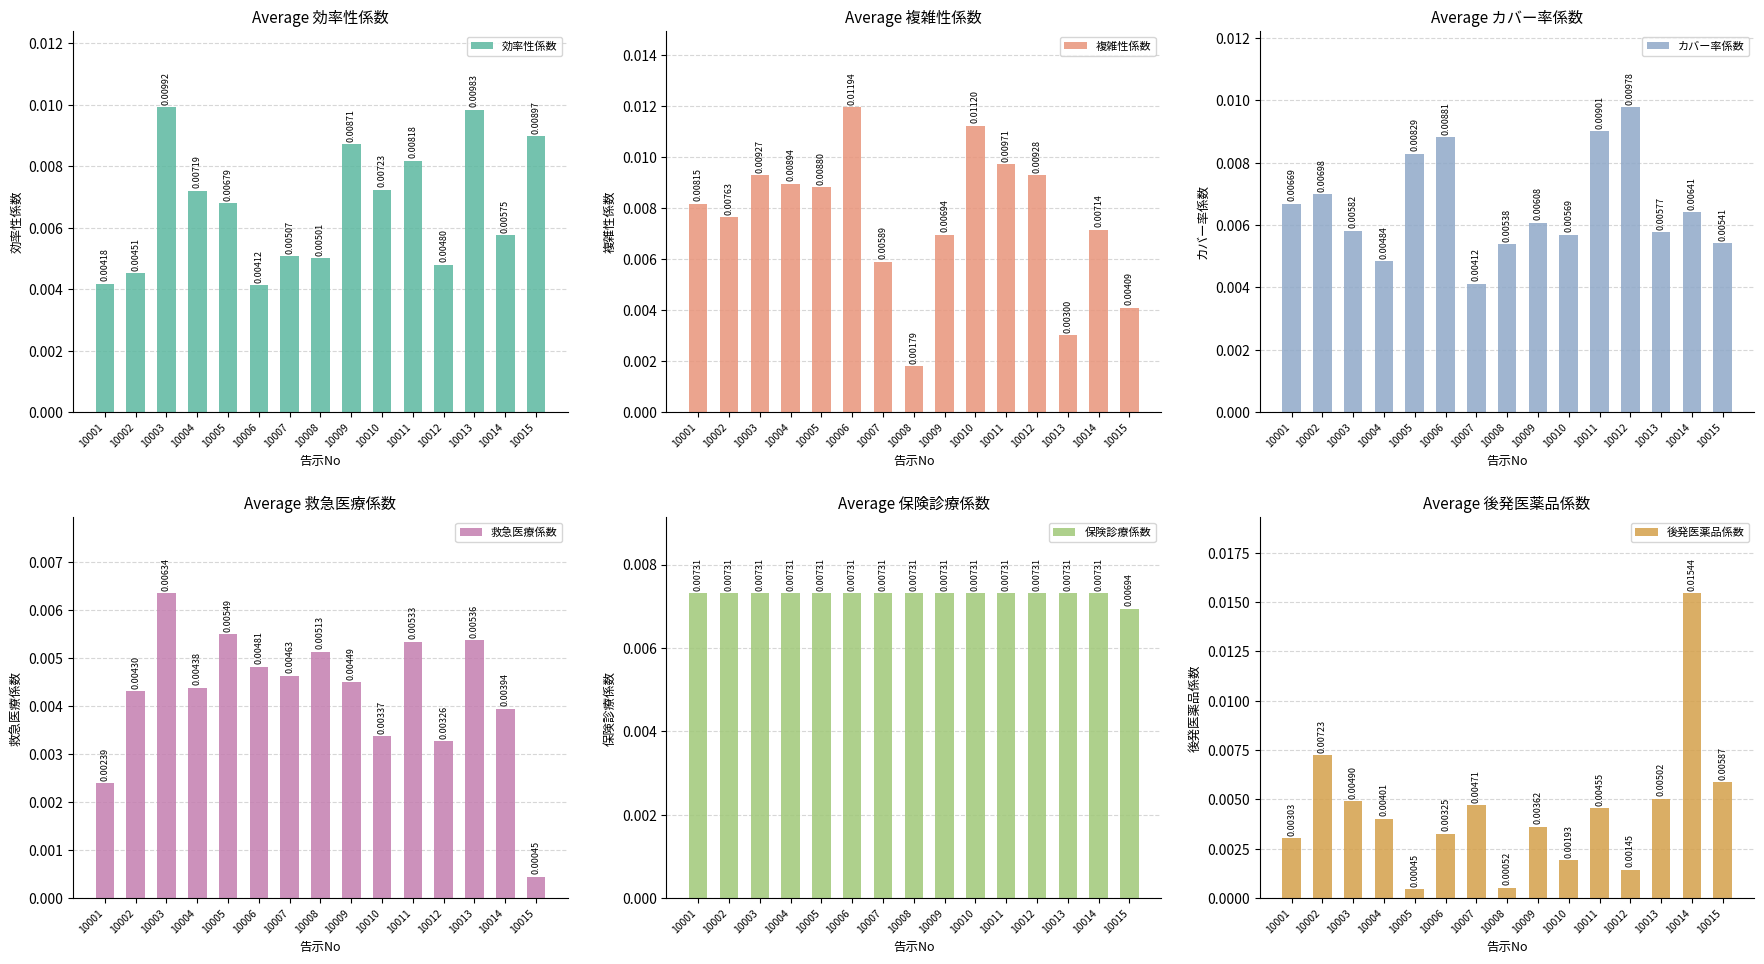

Rank the categories by 効率性係数 value from highest to lowest.

10003, 10013, 10015, 10009, 10011, 10010, 10004, 10005, 10014, 10007, 10008, 10012, 10002, 10001, 10006